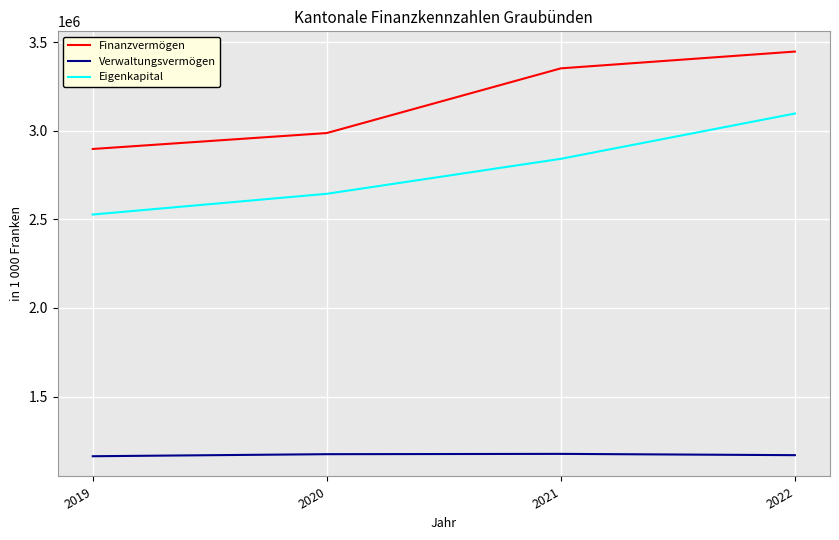

True or false: Finanzvermögen and Eigenkapital cross at least once.

False